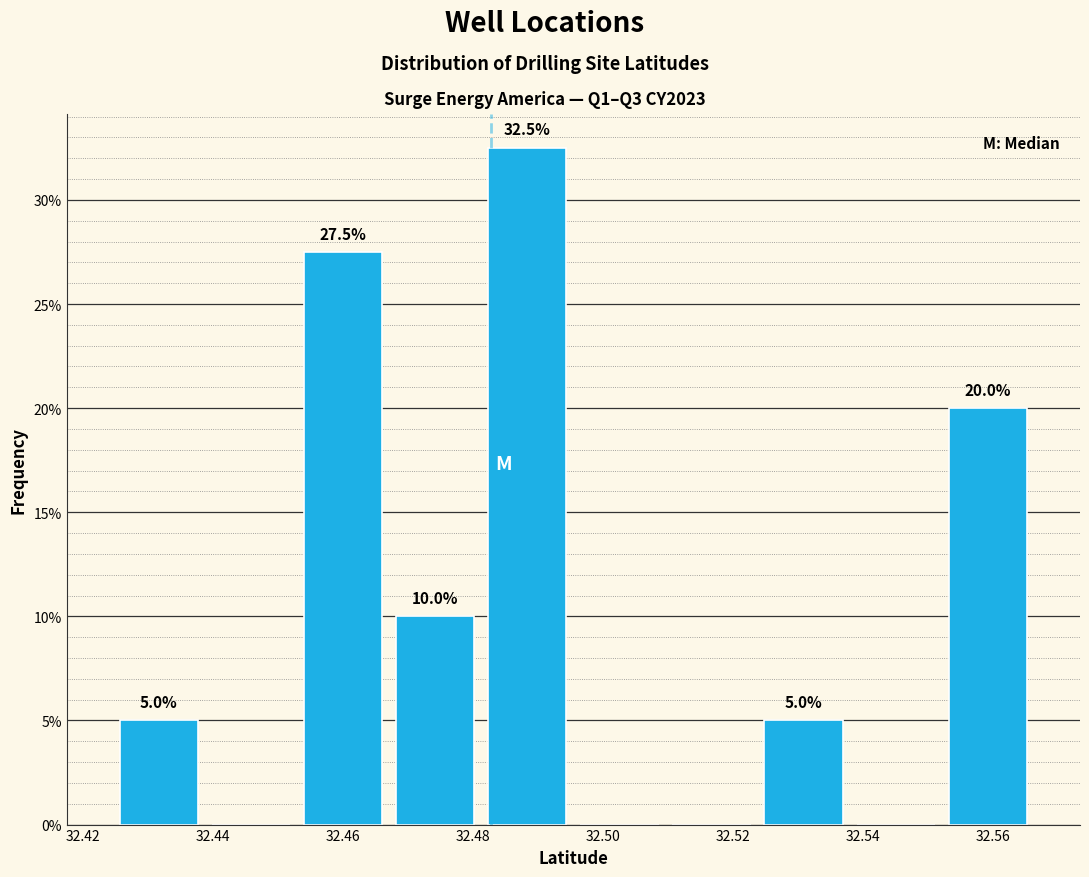

Over which range of the x-axis is the bar tallest?

32.482 to 32.496